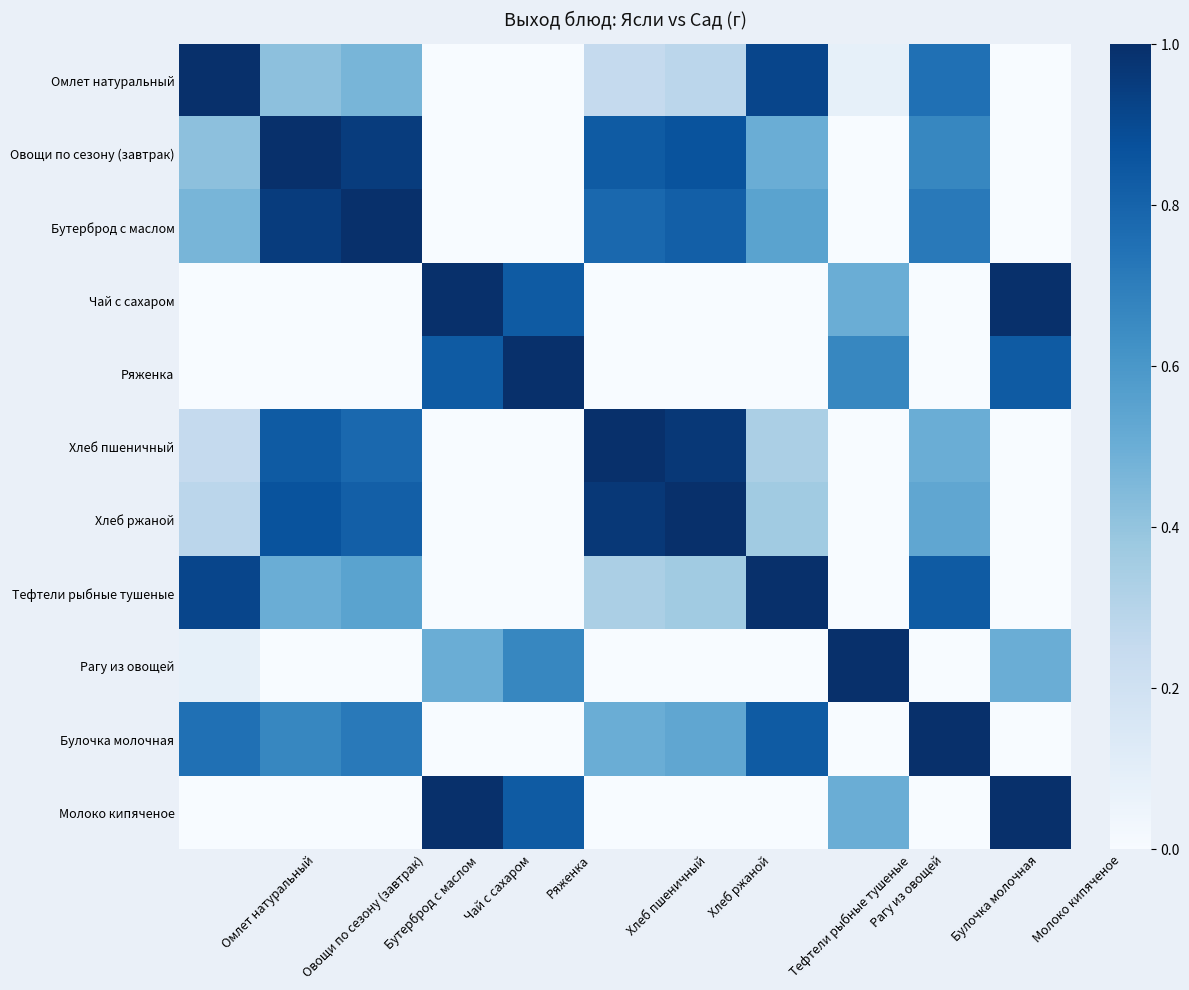

Reading right to left, what are all the values shown in this chart?

Омлет натуральный: Молоко кипяченое=0.0	Булочка молочная=0.8	Рагу из овощей=0.1	Тефтели рыбные тушеные=0.9	Хлеб ржаной=0.3	Хлеб пшеничный=0.2	Ряженка=0.0	Чай с сахаром=0.0	Бутерброд с маслом=0.5	Овощи по сезону (завтрак)=0.4	Омлет натуральный=1.0
Овощи по сезону (завтрак): Молоко кипяченое=0.0	Булочка молочная=0.7	Рагу из овощей=0.0	Тефтели рыбные тушеные=0.5	Хлеб ржаной=0.9	Хлеб пшеничный=0.8	Ряженка=0.0	Чай с сахаром=0.0	Бутерброд с маслом=0.9	Овощи по сезону (завтрак)=1.0	Омлет натуральный=0.4
Бутерброд с маслом: Молоко кипяченое=0.0	Булочка молочная=0.7	Рагу из овощей=0.0	Тефтели рыбные тушеные=0.6	Хлеб ржаной=0.8	Хлеб пшеничный=0.8	Ряженка=0.0	Чай с сахаром=0.0	Бутерброд с маслом=1.0	Овощи по сезону (завтрак)=0.9	Омлет натуральный=0.5
Чай с сахаром: Молоко кипяченое=1.0	Булочка молочная=0.0	Рагу из овощей=0.5	Тефтели рыбные тушеные=0.0	Хлеб ржаной=0.0	Хлеб пшеничный=0.0	Ряженка=0.8	Чай с сахаром=1.0	Бутерброд с маслом=0.0	Овощи по сезону (завтрак)=0.0	Омлет натуральный=0.0
Ряженка: Молоко кипяченое=0.8	Булочка молочная=0.0	Рагу из овощей=0.7	Тефтели рыбные тушеные=0.0	Хлеб ржаной=0.0	Хлеб пшеничный=0.0	Ряженка=1.0	Чай с сахаром=0.8	Бутерброд с маслом=0.0	Овощи по сезону (завтрак)=0.0	Омлет натуральный=0.0
Хлеб пшеничный: Молоко кипяченое=0.0	Булочка молочная=0.5	Рагу из овощей=0.0	Тефтели рыбные тушеные=0.3	Хлеб ржаной=1.0	Хлеб пшеничный=1.0	Ряженка=0.0	Чай с сахаром=0.0	Бутерброд с маслом=0.8	Овощи по сезону (завтрак)=0.8	Омлет натуральный=0.2
Хлеб ржаной: Молоко кипяченое=0.0	Булочка молочная=0.5	Рагу из овощей=0.0	Тефтели рыбные тушеные=0.4	Хлеб ржаной=1.0	Хлеб пшеничный=1.0	Ряженка=0.0	Чай с сахаром=0.0	Бутерброд с маслом=0.8	Овощи по сезону (завтрак)=0.9	Омлет натуральный=0.3
Тефтели рыбные тушеные: Молоко кипяченое=0.0	Булочка молочная=0.8	Рагу из овощей=0.0	Тефтели рыбные тушеные=1.0	Хлеб ржаной=0.4	Хлеб пшеничный=0.3	Ряженка=0.0	Чай с сахаром=0.0	Бутерброд с маслом=0.6	Овощи по сезону (завтрак)=0.5	Омлет натуральный=0.9
Рагу из овощей: Молоко кипяченое=0.5	Булочка молочная=0.0	Рагу из овощей=1.0	Тефтели рыбные тушеные=0.0	Хлеб ржаной=0.0	Хлеб пшеничный=0.0	Ряженка=0.7	Чай с сахаром=0.5	Бутерброд с маслом=0.0	Овощи по сезону (завтрак)=0.0	Омлет натуральный=0.1
Булочка молочная: Молоко кипяченое=0.0	Булочка молочная=1.0	Рагу из овощей=0.0	Тефтели рыбные тушеные=0.8	Хлеб ржаной=0.5	Хлеб пшеничный=0.5	Ряженка=0.0	Чай с сахаром=0.0	Бутерброд с маслом=0.7	Овощи по сезону (завтрак)=0.7	Омлет натуральный=0.8
Молоко кипяченое: Молоко кипяченое=1.0	Булочка молочная=0.0	Рагу из овощей=0.5	Тефтели рыбные тушеные=0.0	Хлеб ржаной=0.0	Хлеб пшеничный=0.0	Ряженка=0.8	Чай с сахаром=1.0	Бутерброд с маслом=0.0	Овощи по сезону (завтрак)=0.0	Омлет натуральный=0.0